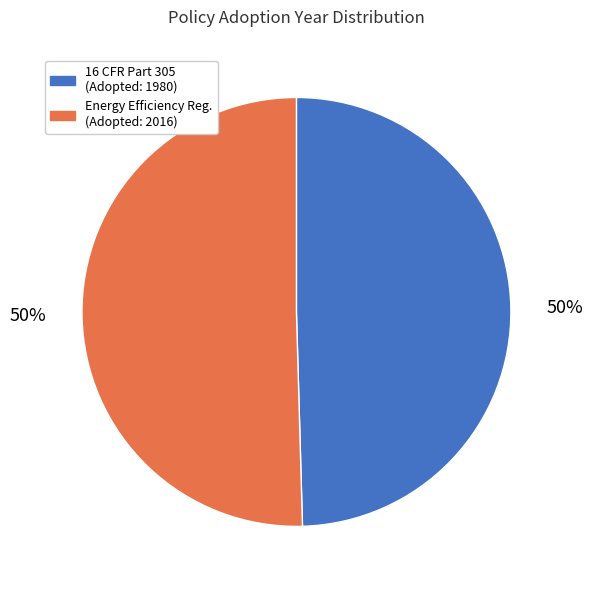

Count the number of slices in the pie.

2